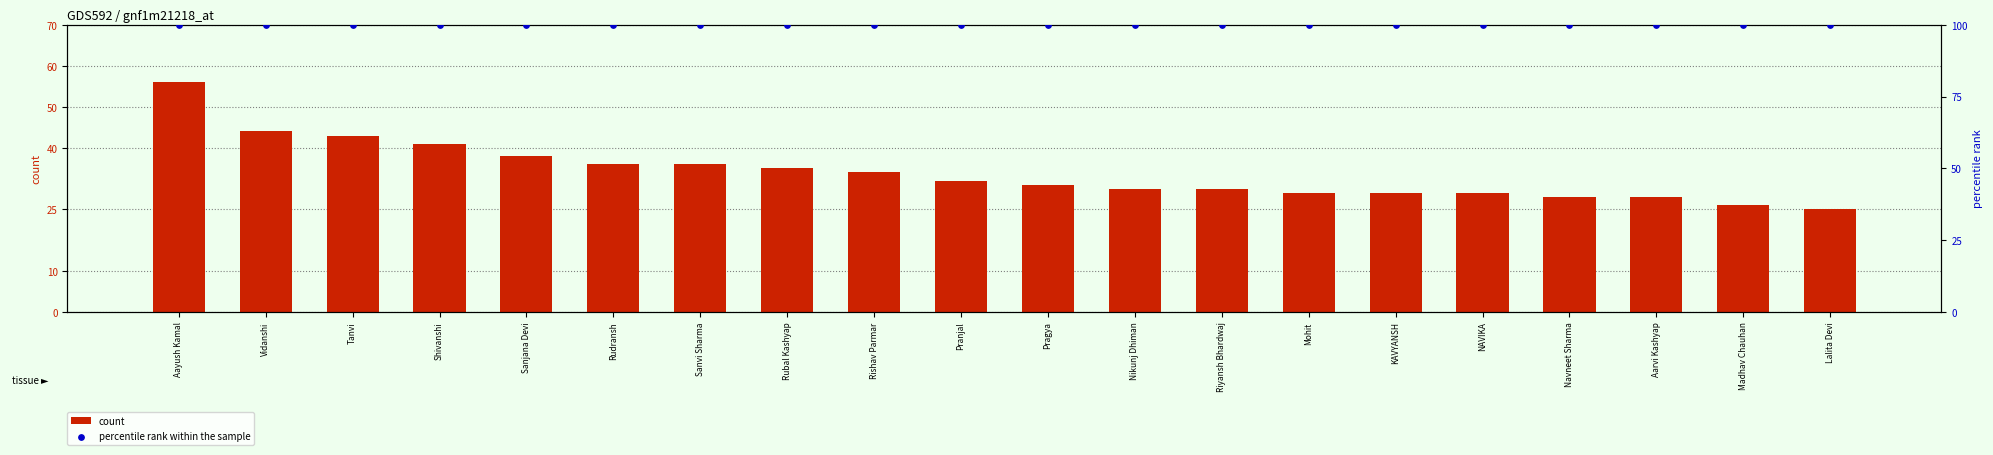

What is the total value across all series at Shivanshi?

141